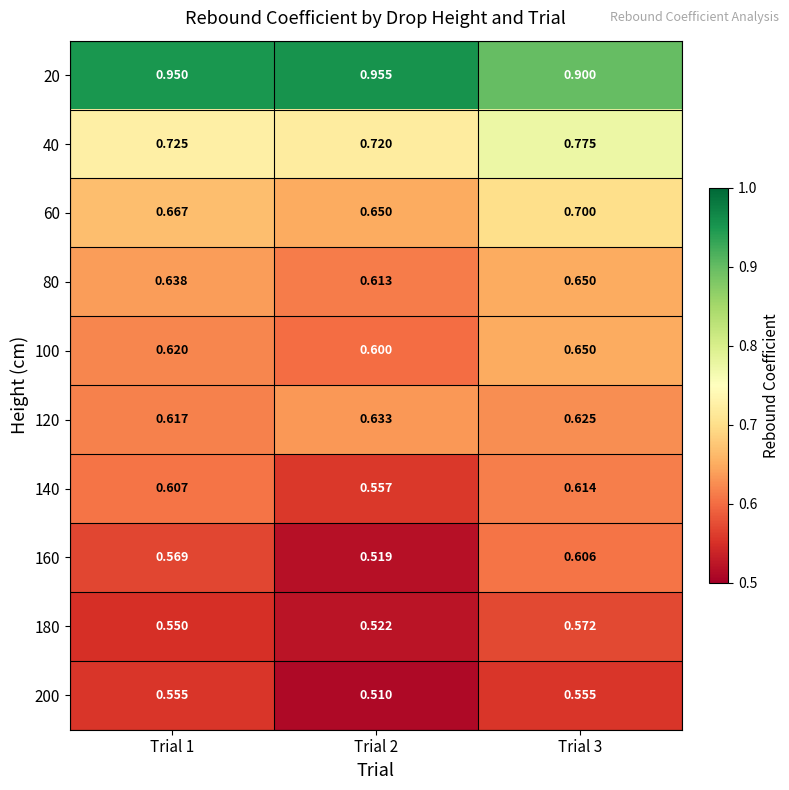

Which series has the largest total across all categories?

20